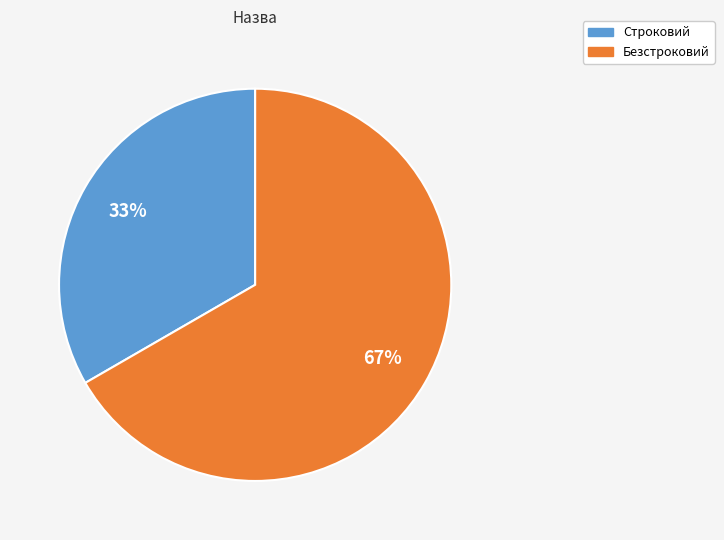

Is the sum of Безстроковий and Строковий greater than half?

Yes